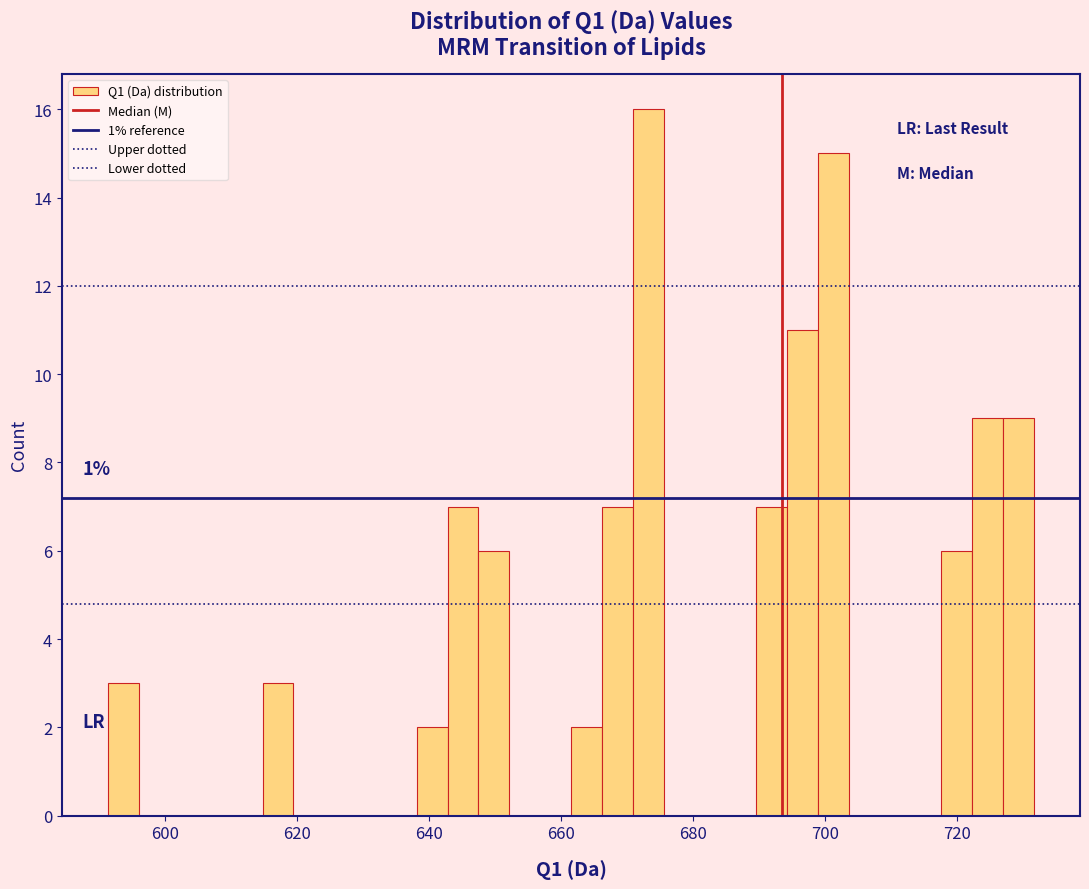

Read against the x-axis, roughly where is the centre of the tallest bar?

674